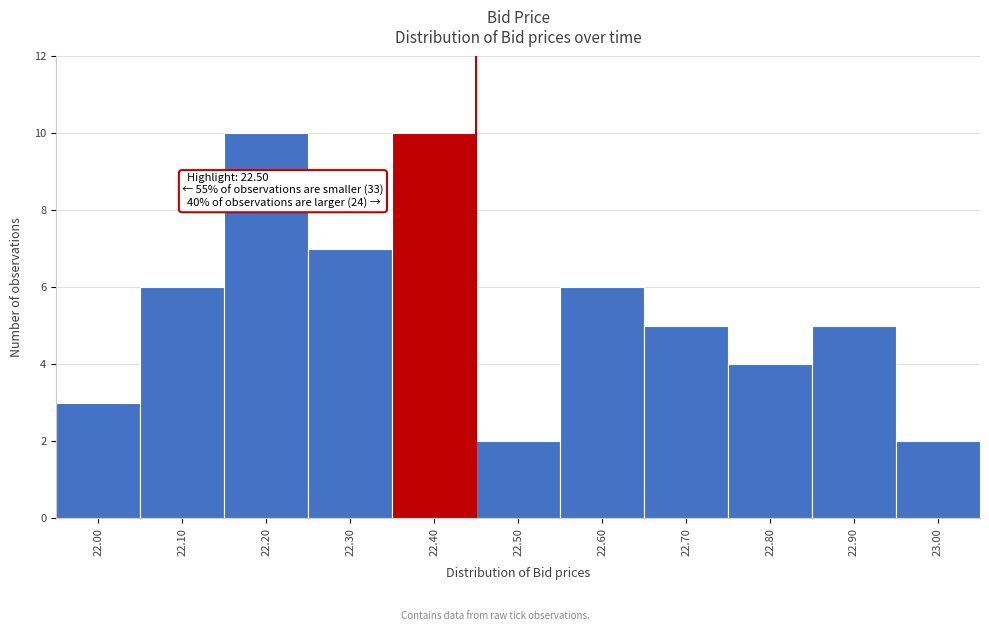

Reading right to left, transcribe all the data shown in this chart.

23.00=2	22.90=5	22.80=4	22.70=5	22.60=6	22.50=2	22.40=10	22.30=7	22.20=10	22.10=6	22.00=3